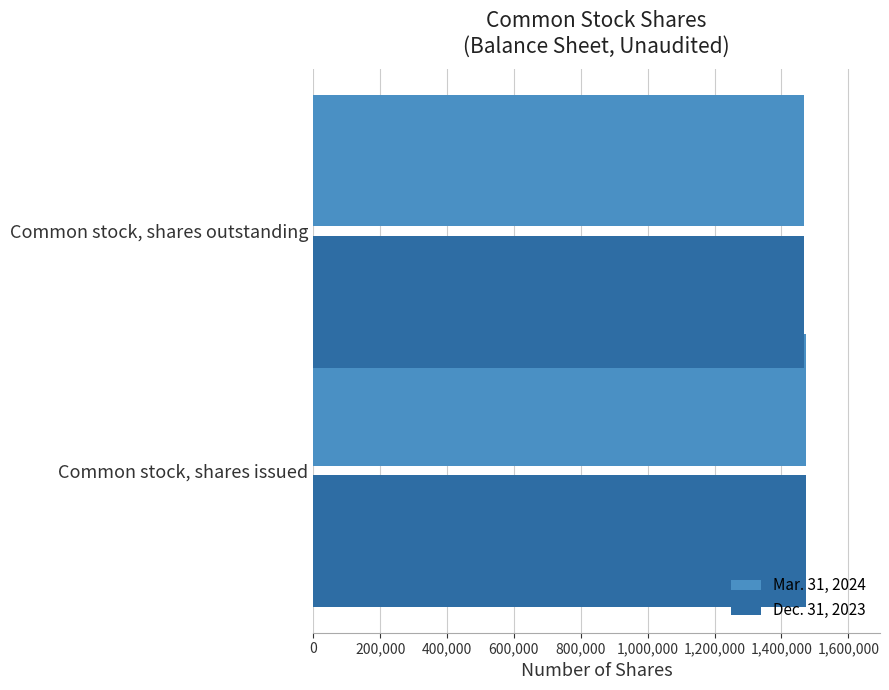

What is the smallest value displayed?

1466092